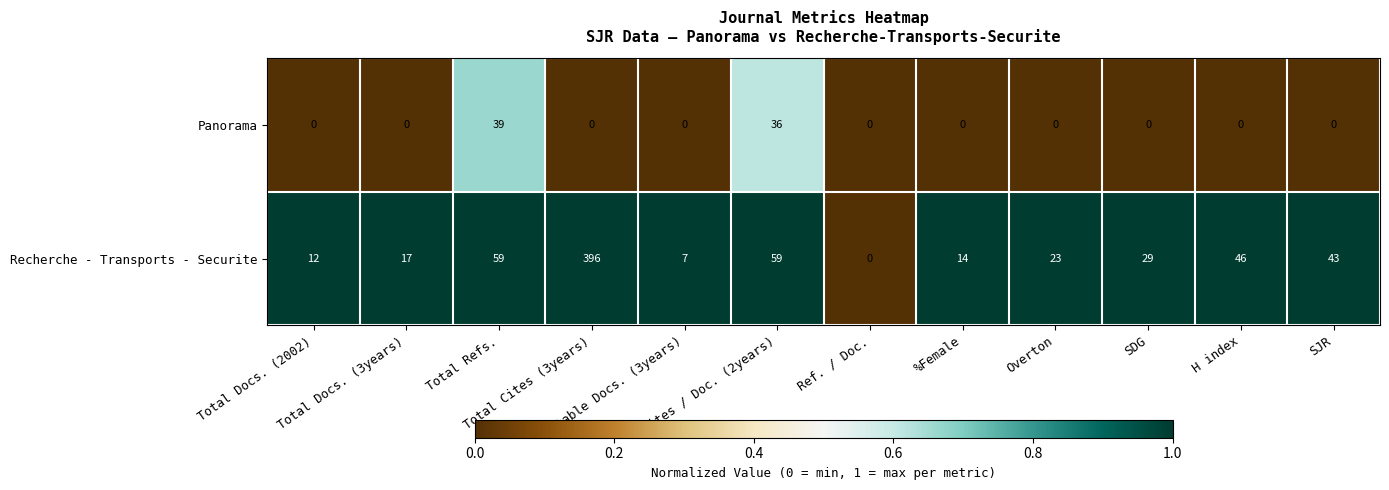

What is the difference between the maximum and second lowest values in the Panorama series?

39